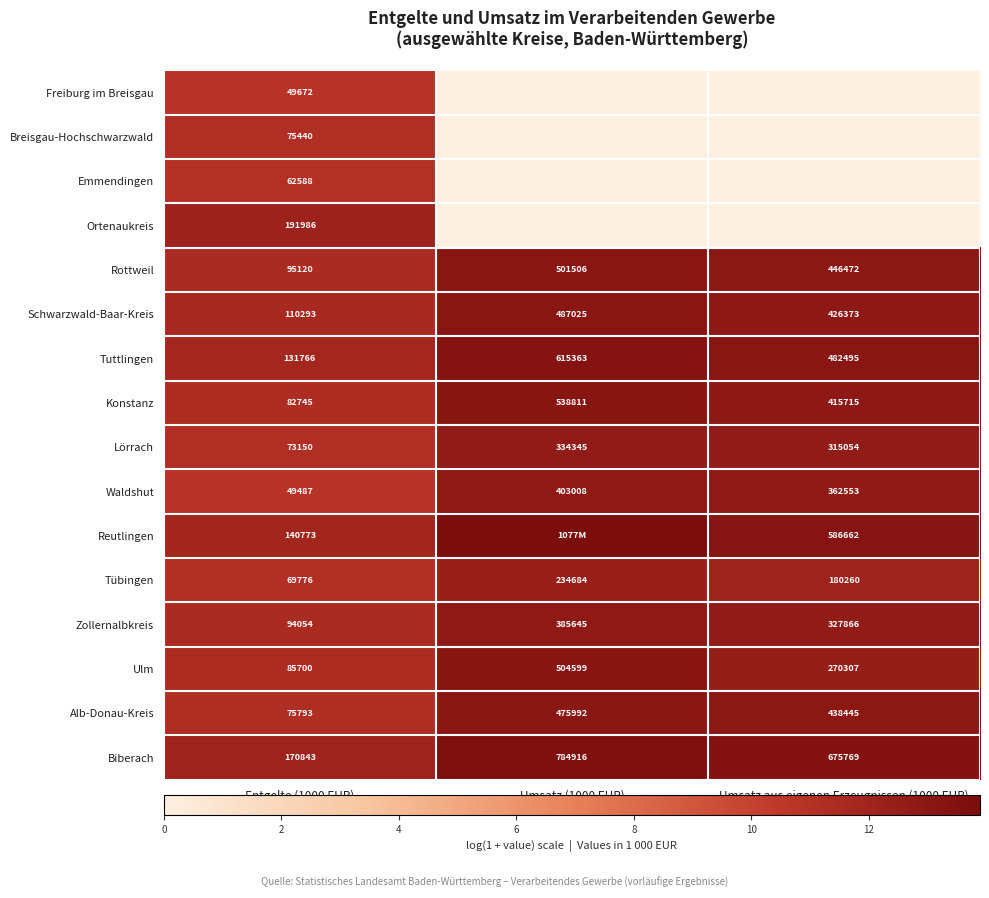

Is the value of Freiburg im Breisgau at Entgelte (1000 EUR) greater than the value of Reutlingen at Umsatz aus eigenen Erzeugnissen (1000 EUR)?

No